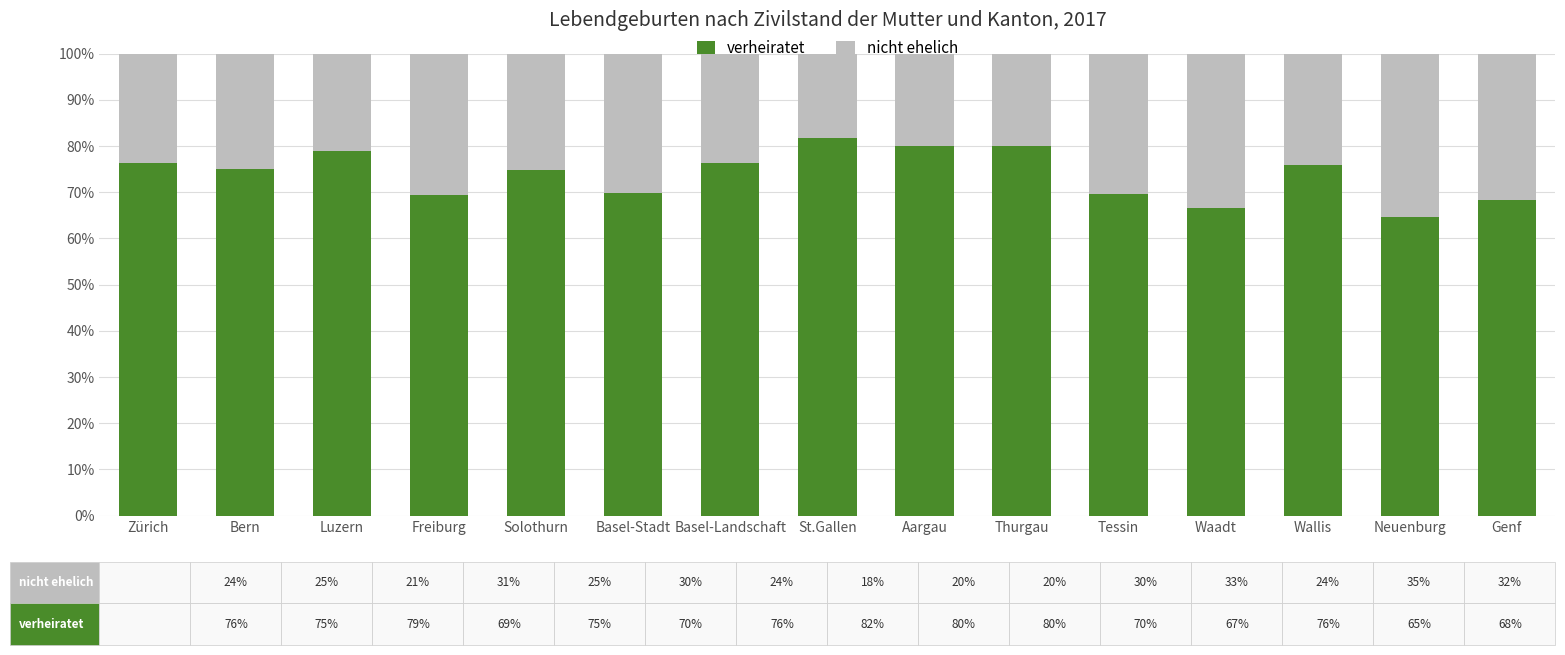

Read the verheiratet value at Freiburg.

69.5